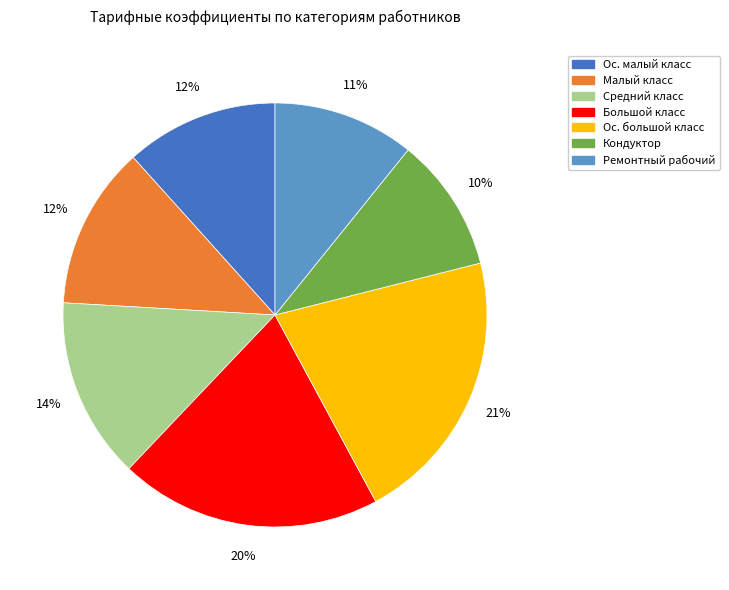

To the nearest percent, what is the difference between the largest and smallest slice percentages?

11%